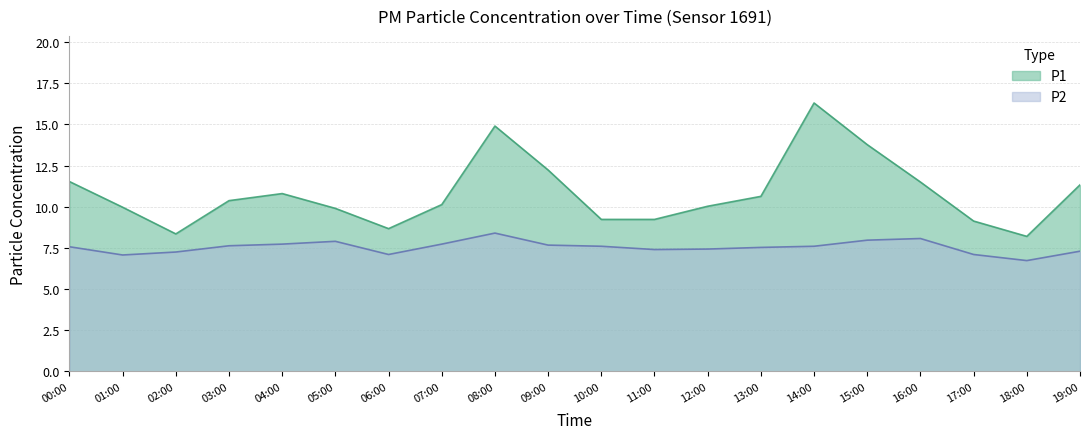

Rank the series by their maximum value, from highest to lowest.

P1, P2